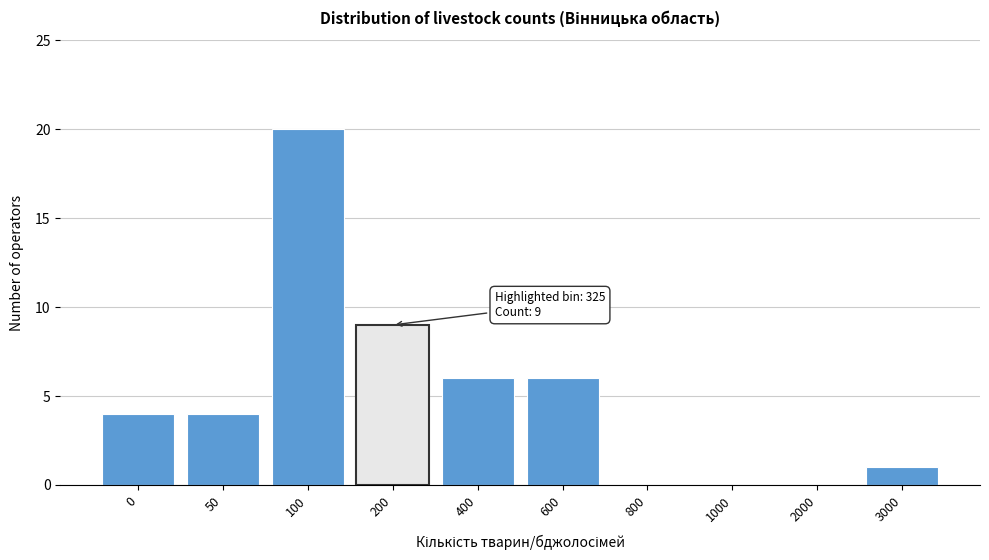

Reading left to right, extract all data points from this chart.

0=4	50=4	100=20	200=9	400=6	600=6	800=0	1000=0	2000=0	3000=1